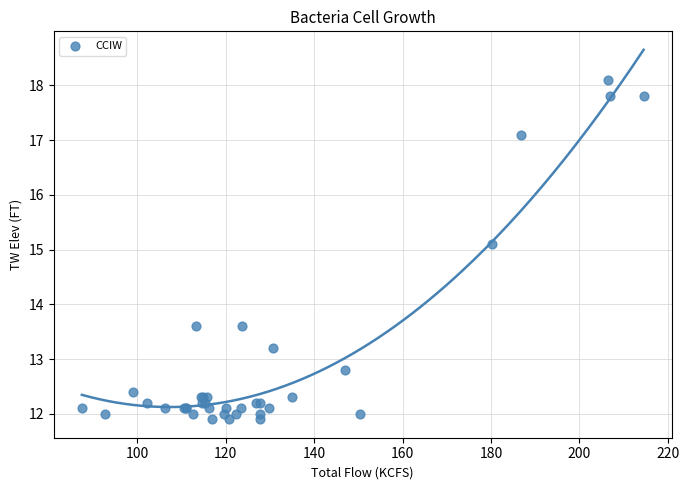

What Y value in the scatter plot is closest to 15?

15.1